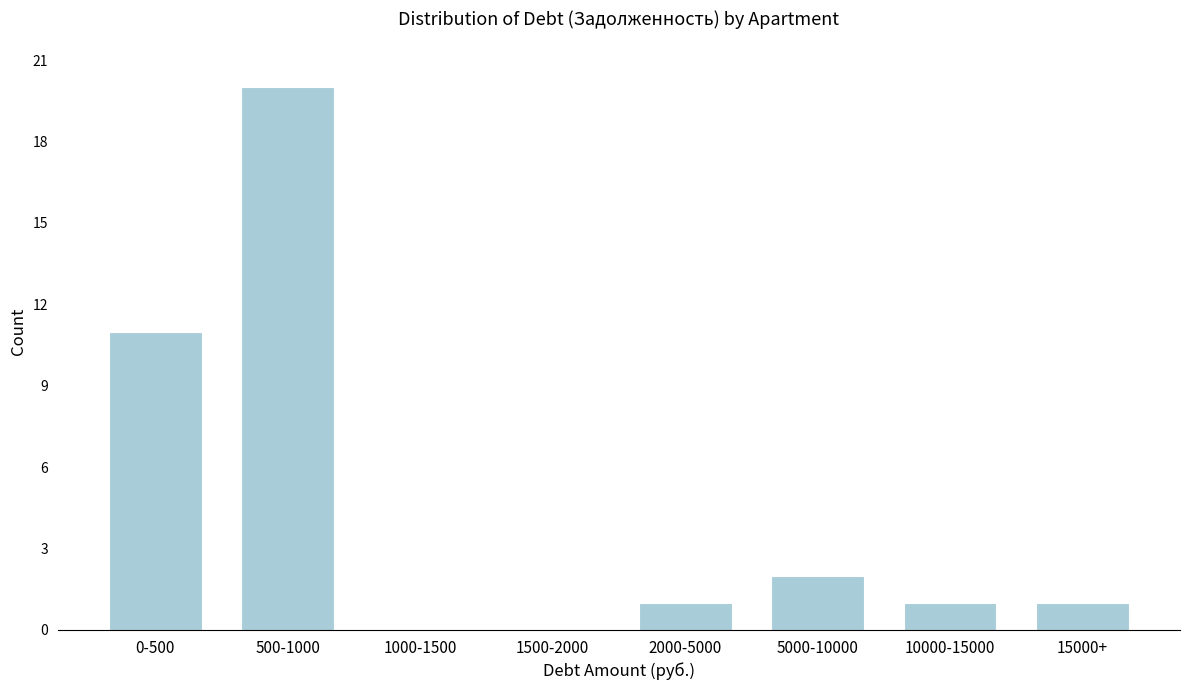

Reading left to right, what are all the values shown in this chart?

0-500=11	500-1000=20	1000-1500=0	1500-2000=0	2000-5000=1	5000-10000=2	10000-15000=1	15000+=1